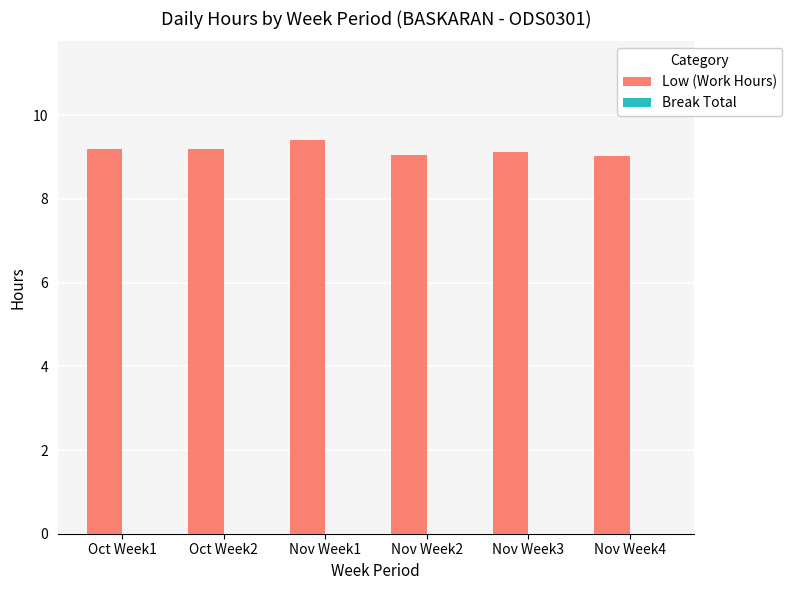

How many bars are there in total?

6